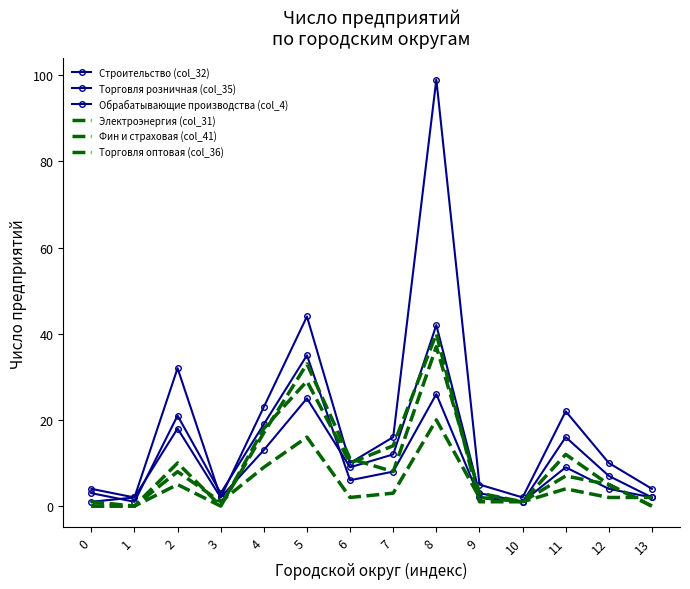

At how many categories does at least one series exceed 15?

6